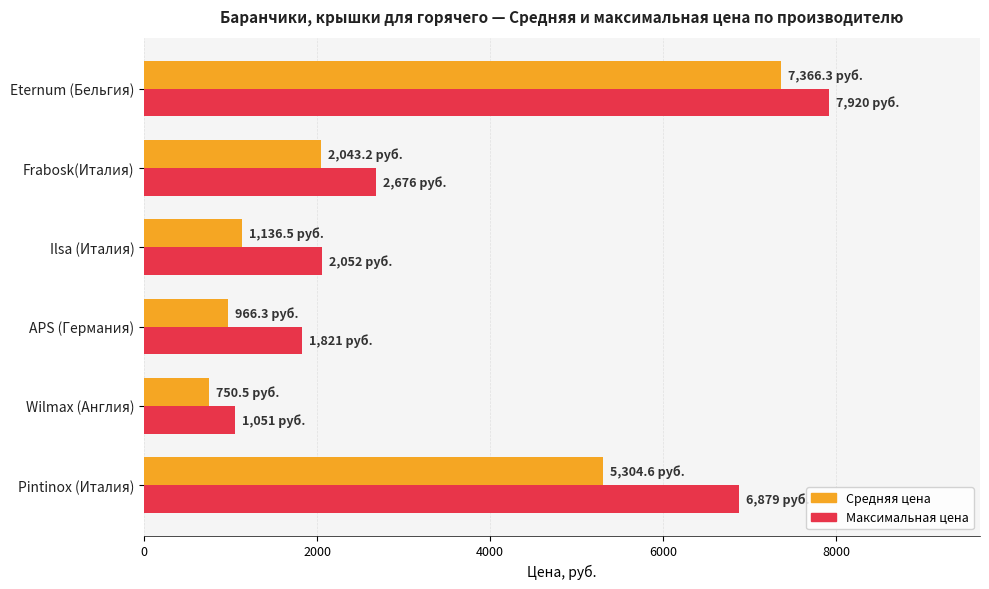

How many values in the Средняя цена series are below 2043?

3